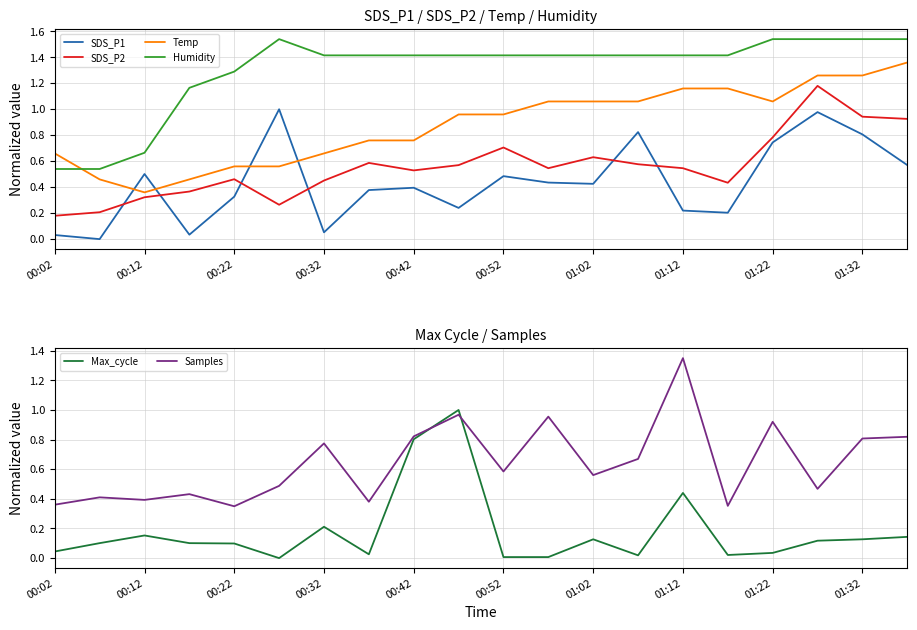

What is the value of the Temp point at the 18th from the left?

1.3